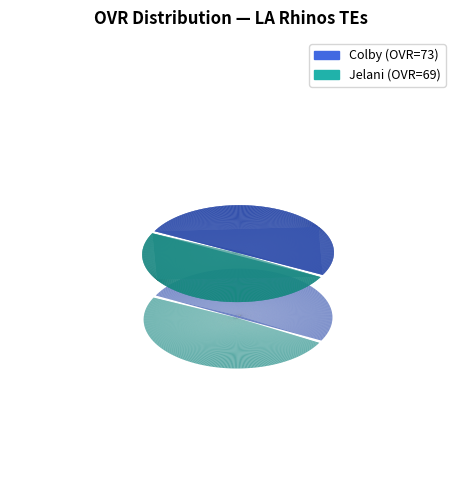

How many segments does this pie chart have?

2